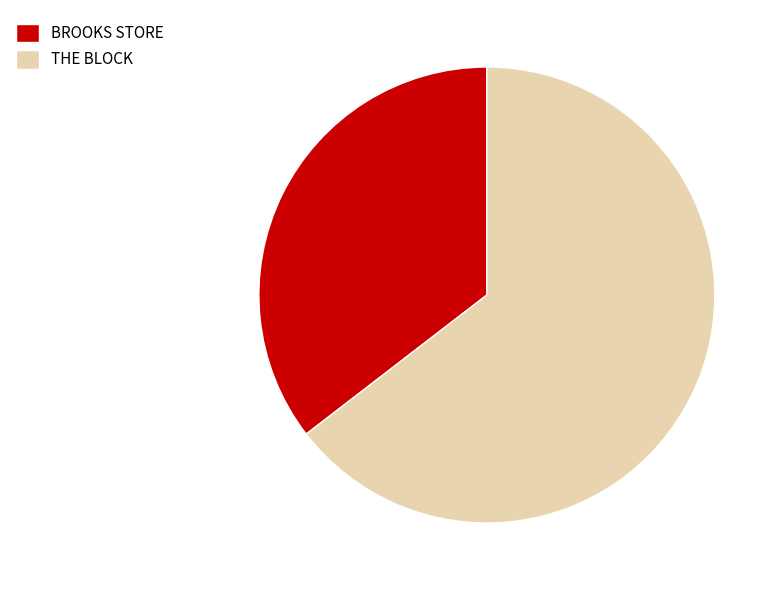

Combined, do BROOKS STORE and THE BLOCK account for over 50%?

Yes